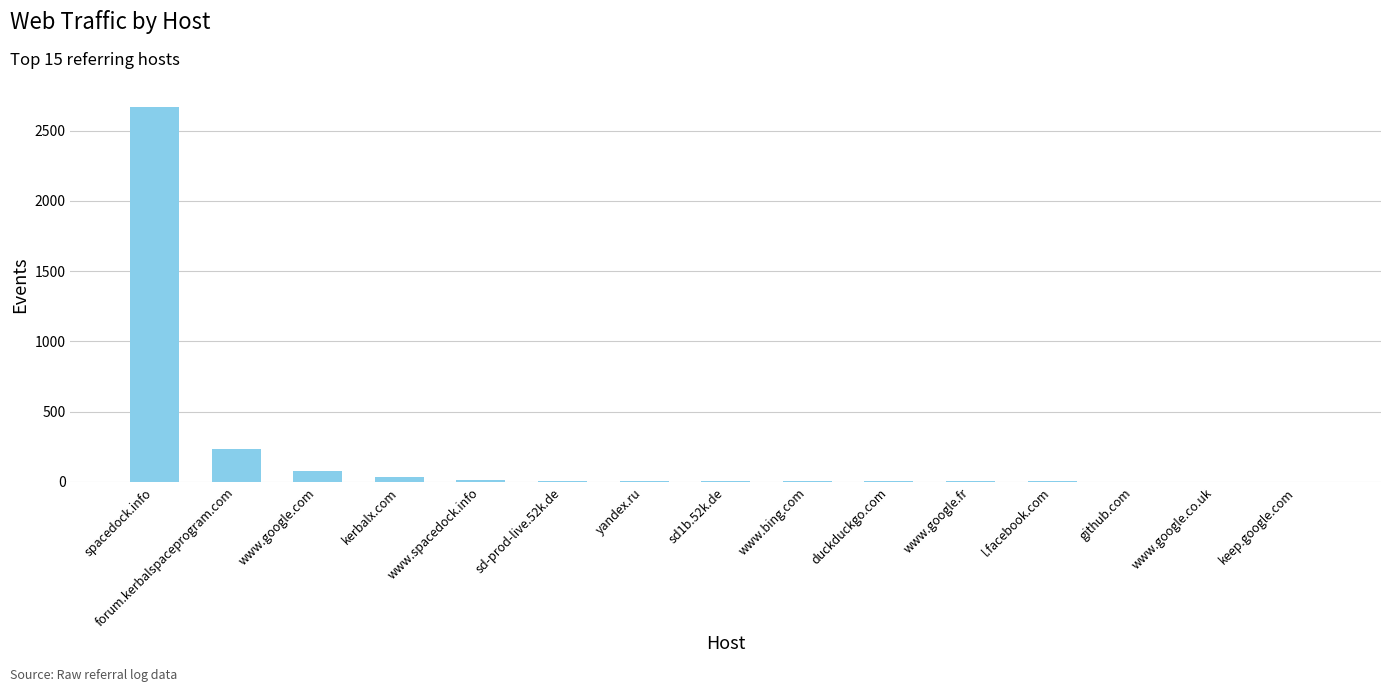

What is the sum of all values?

3069